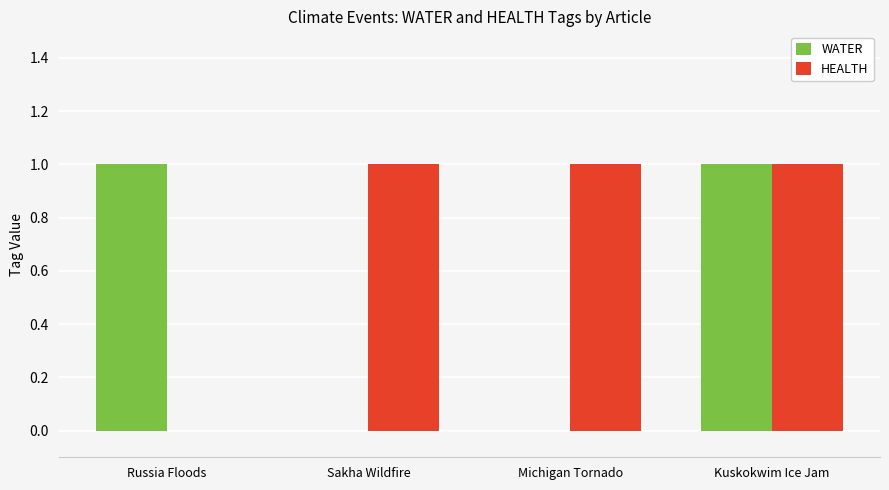

What is the difference between the WATER values at Kuskokwim Ice Jam and Sakha Wildfire?

1